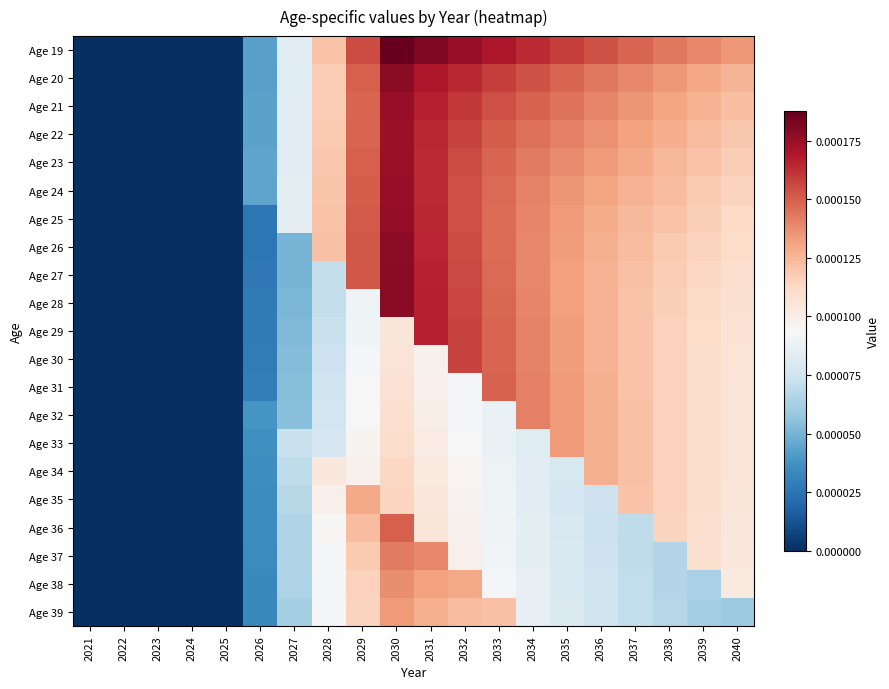

At which category is the sum across all series the highest?

2030